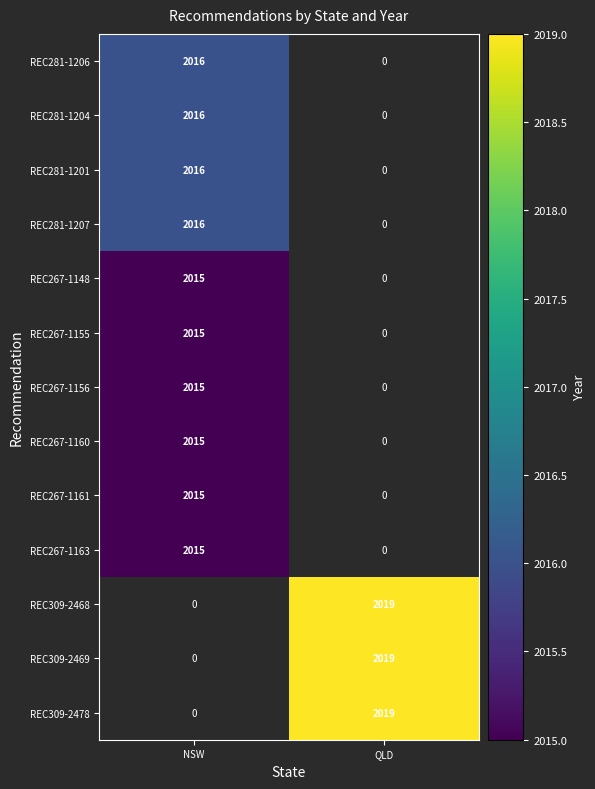

The value of REC281-1206 at NSW is 2016. True or false?

True